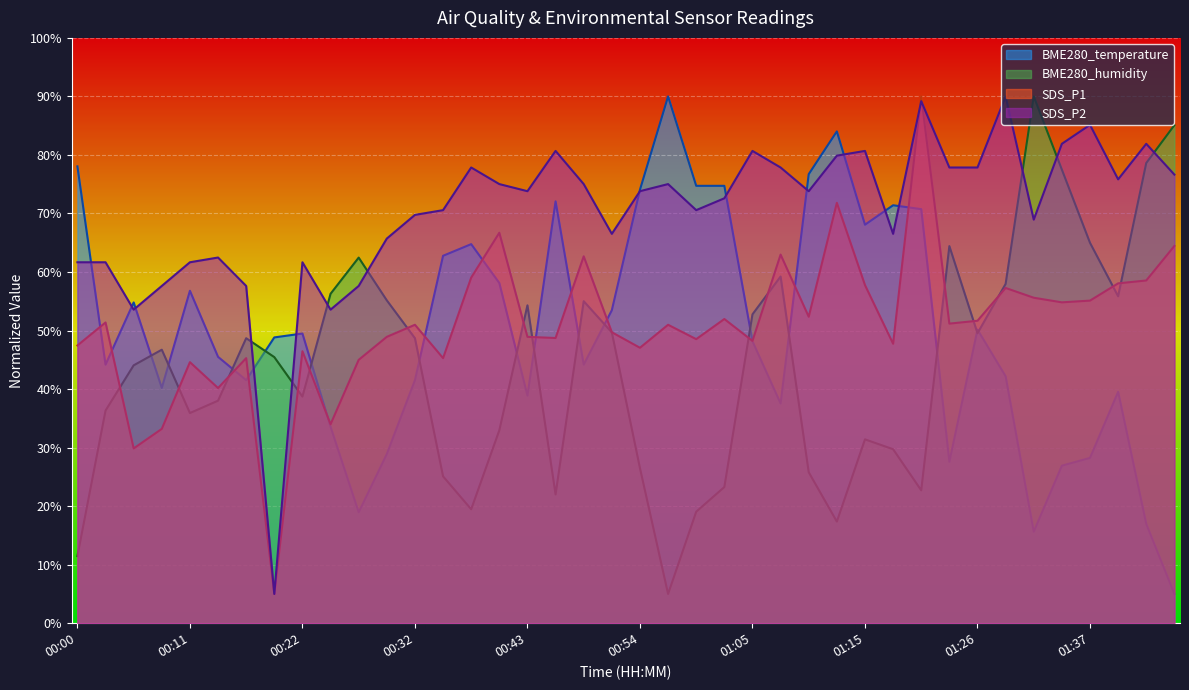

Reading right to left, transcribe all the data shown in this chart.

BME280_temperature: 5.0	17.0	39.5	28.2	26.9	15.6	42.2	50.2	27.6	70.7	71.4	68.1	84.0	76.7	37.5	48.2	74.7	74.7	90.0	74.1	53.5	44.2	72.1	38.9	58.1	64.8	62.8	41.5	28.9	18.9	33.6	49.5	48.8	41.5	45.5	56.8	40.2	54.8	44.2	78.0
BME280_humidity: 85.1	78.6	55.9	65.0	77.5	90.0	58.0	49.5	64.4	22.7	29.7	31.4	17.4	25.8	59.2	52.8	23.3	19.0	5.0	26.5	49.7	55.0	22.0	54.3	33.0	19.5	25.1	48.7	55.2	62.5	56.3	38.7	45.5	48.7	38.0	35.9	46.7	44.1	36.3	11.5
SDS_P1: 64.5	58.6	58.1	55.1	54.8	55.6	57.3	51.7	51.2	90.0	47.7	57.8	71.8	52.4	63.0	48.2	52.0	48.5	51.0	47.1	49.7	62.7	48.7	48.9	66.7	59.0	45.3	51.0	48.9	45.0	34.0	46.5	5.0	45.3	40.2	44.6	33.2	29.9	51.4	47.5
SDS_P2: 76.6	81.9	75.8	85.1	81.9	69.0	90.0	77.9	77.9	89.2	66.5	80.7	79.9	73.8	77.9	80.7	72.6	70.6	75.0	73.8	66.5	75.0	80.7	73.8	75.0	77.9	70.6	69.8	65.7	57.6	53.6	61.7	5.0	57.6	62.5	61.7	57.6	53.6	61.7	61.7